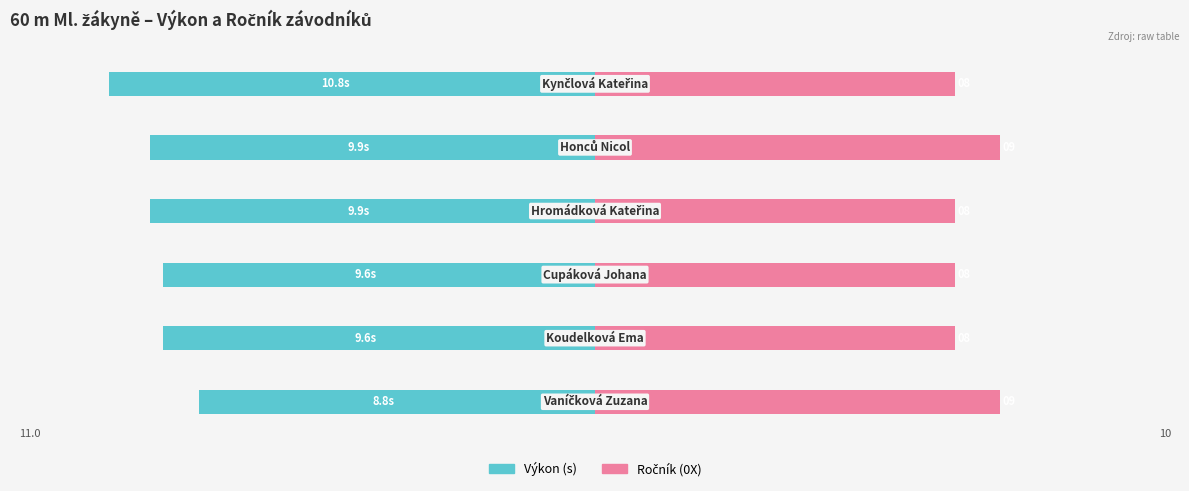

Rank the categories by Ročník (0X) value from lowest to highest.

1, 2, 3, 5, 0, 4